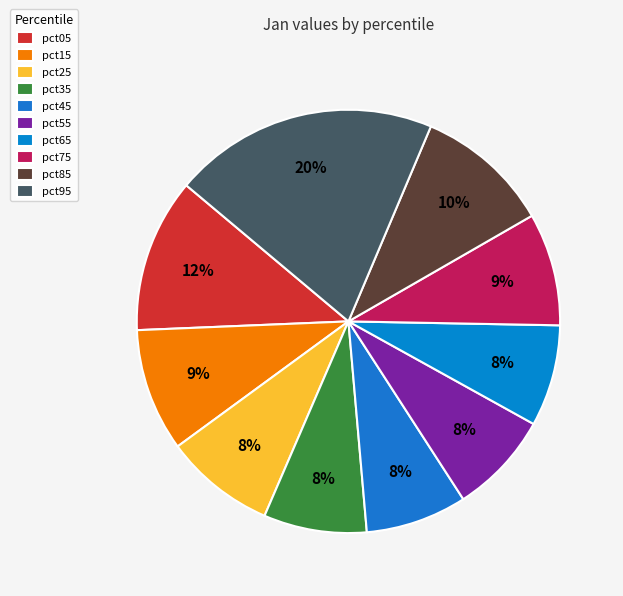

Combined, what portion of the pie is pct65 and pct15?

17.2%